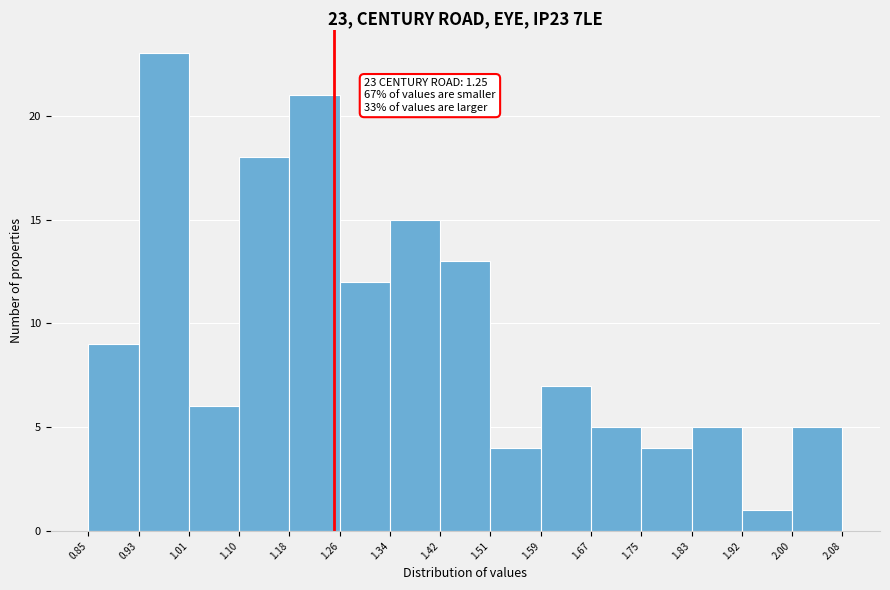

Which range on the x-axis has the tallest bar?

0.93 to 1.01